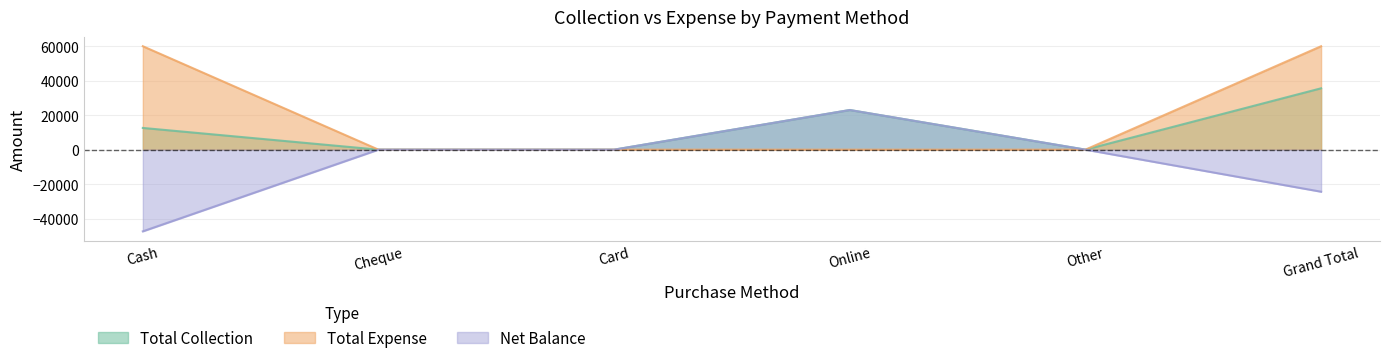

List the labels in order of Total Expense value, largest first.

Cash, Grand Total, Cheque, Card, Online, Other